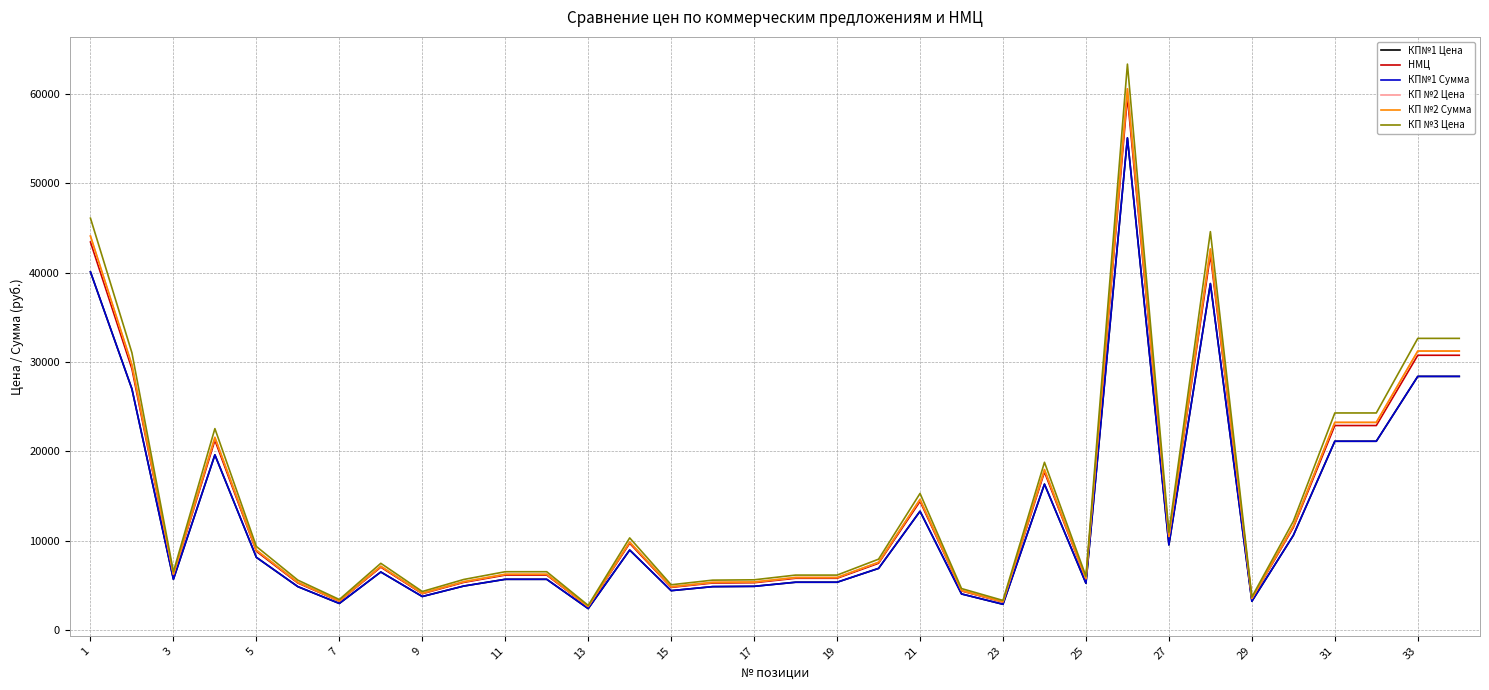

Is this an area chart (filled region under the line)?

No